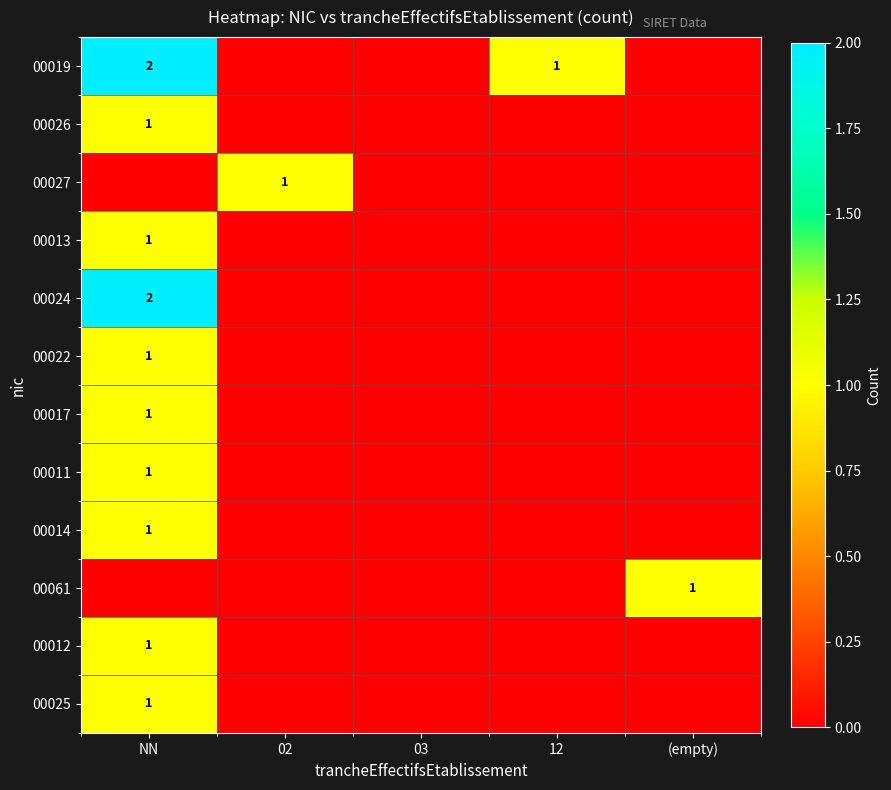

Which series has the largest total across all categories?

00019